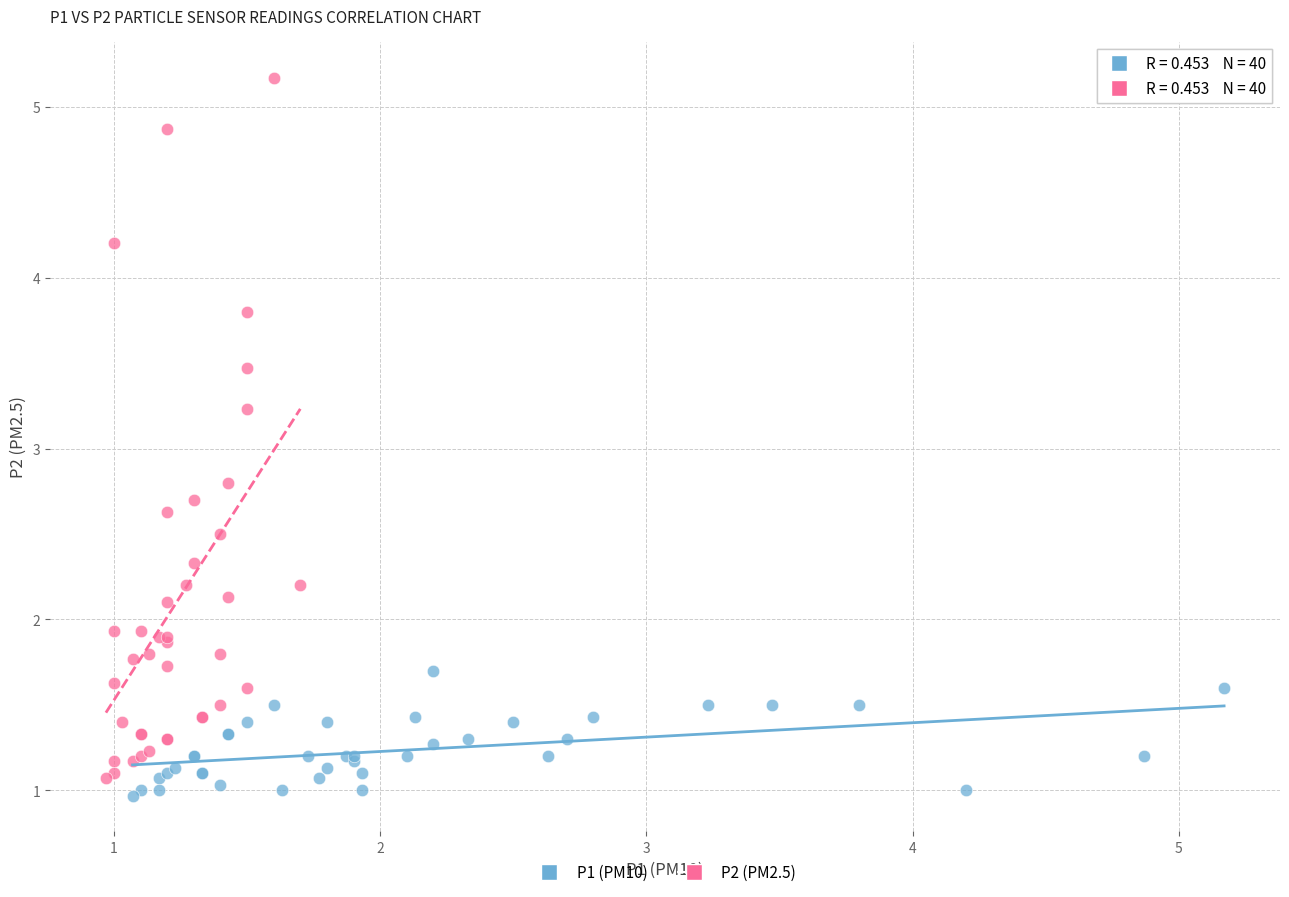

Which series has the widest spread of Y values?

P2 (PM2.5)